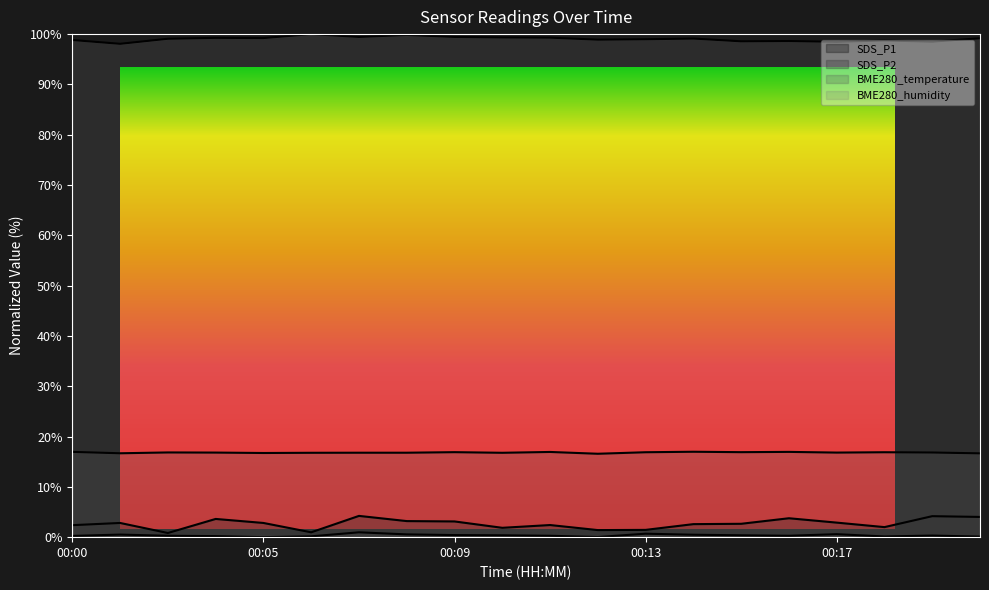

Rank the categories by BME280_temperature value from highest to lowest.

00:14, 00:00, 00:16, 00:11, 00:09, 00:15, 00:13, 00:18, 00:02, 00:19, 00:03, 00:17, 00:07, 00:08, 00:06, 00:10, 00:05, 00:01, 00:20, 00:12